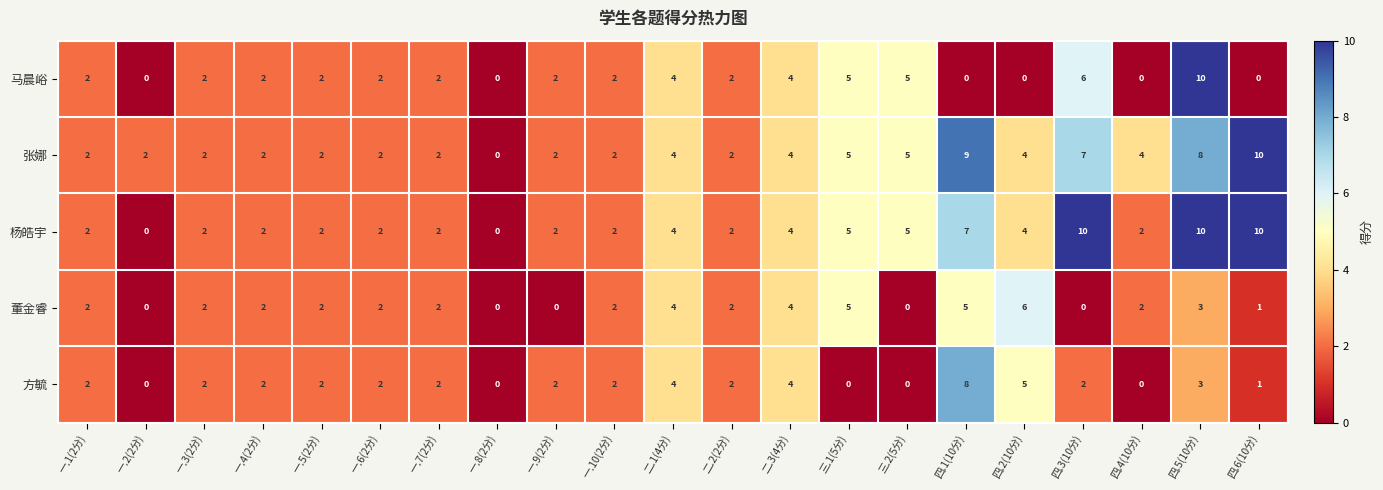

How many 方毓 values are between 1 and 2?

11